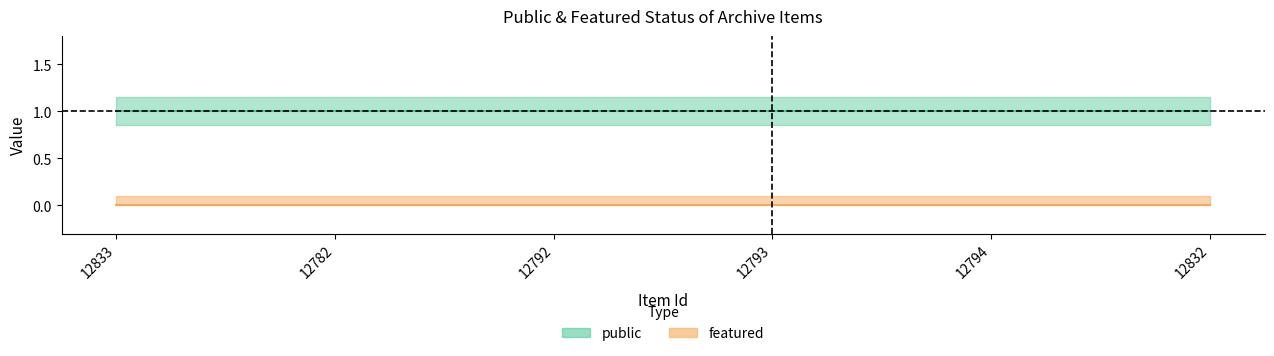

True or false: featured has more than 2 interior local peaks.

False